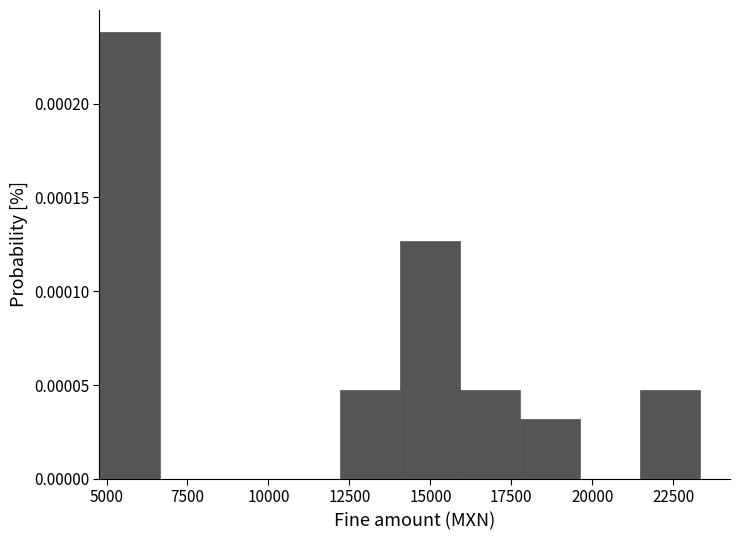

Around what value on the x-axis is the tallest bar? Give the approximate position of its centre, as read against the axis.

5500